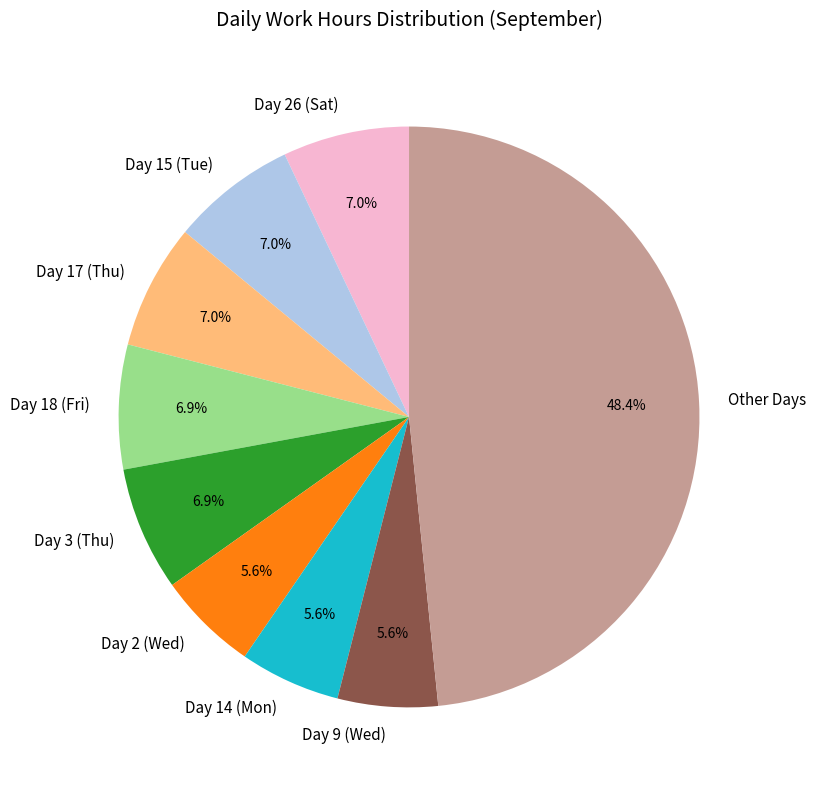

Is Day 2 (Wed) the majority of the pie?

No